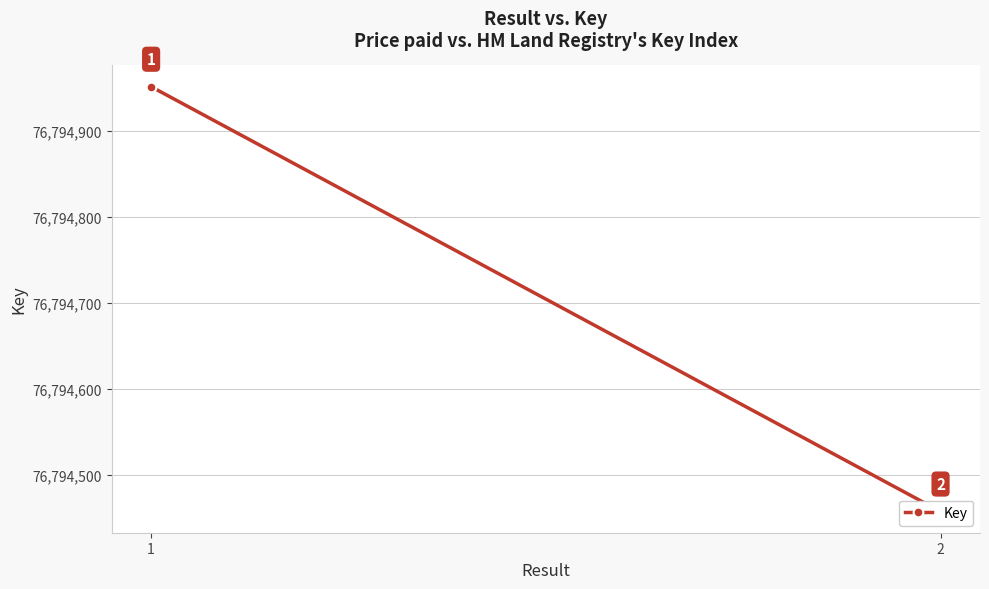

Reading left to right, extract all data points from this chart.

1=76794951	2=76794457